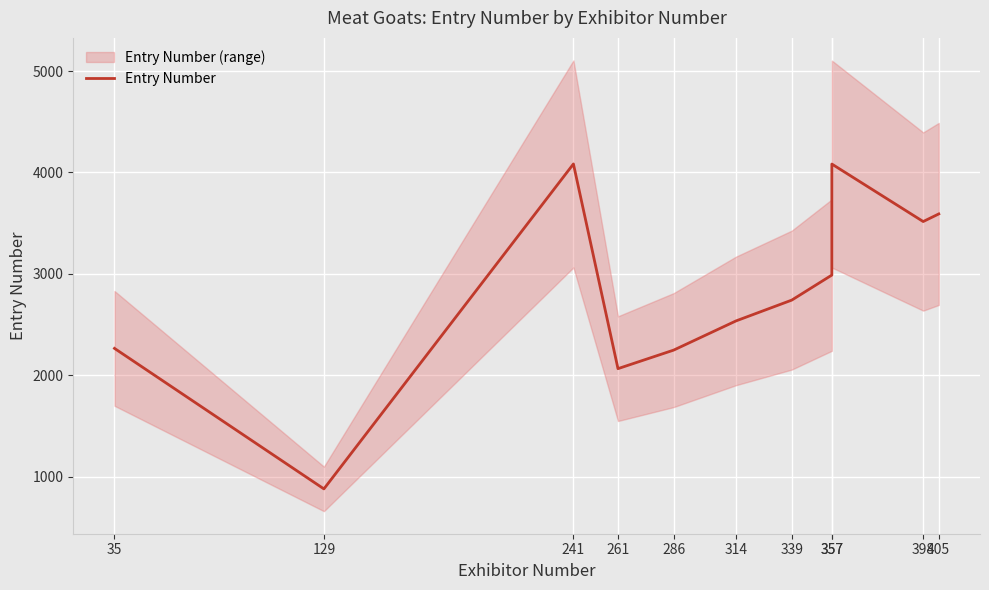

Reading right to left, what are all the values shown in this chart?

405=3591	398=3516	357=4083	357=2988	339=2741	314=2536	286=2248	261=2065	241=4084	129=879	35=2265